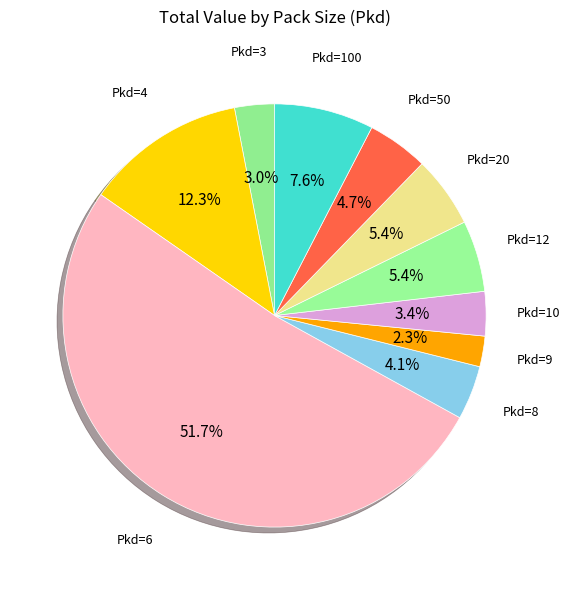

Which category has the biggest portion of the pie?

Pkd=6